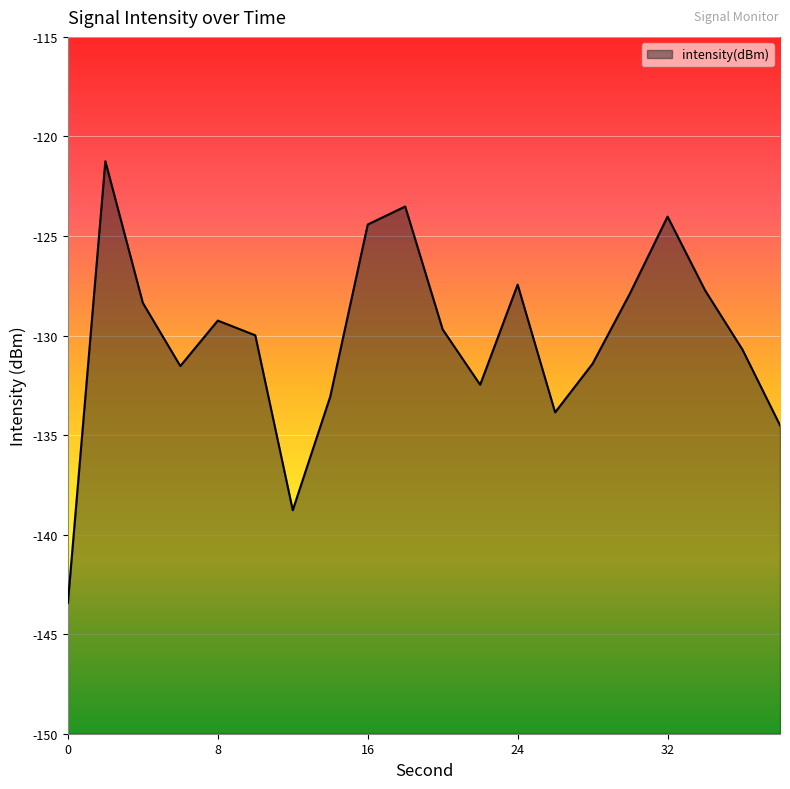

Count the number of categories in the chart.

20